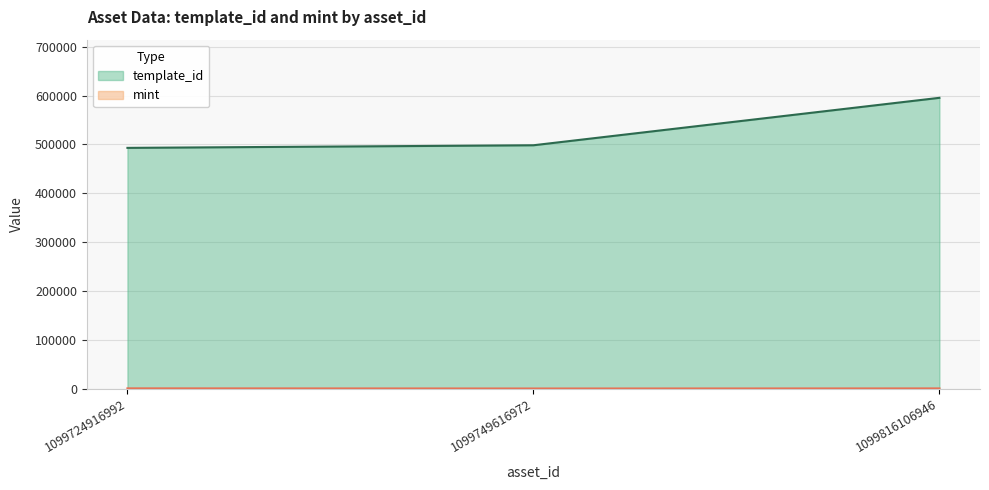

Rank the series by their average value, from highest to lowest.

template_id, mint